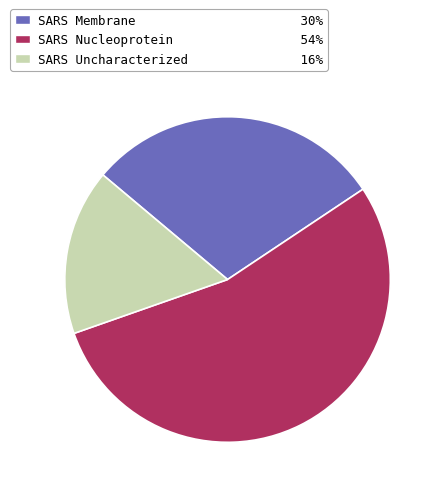

Which slice is the smallest?

SARS Uncharacterized